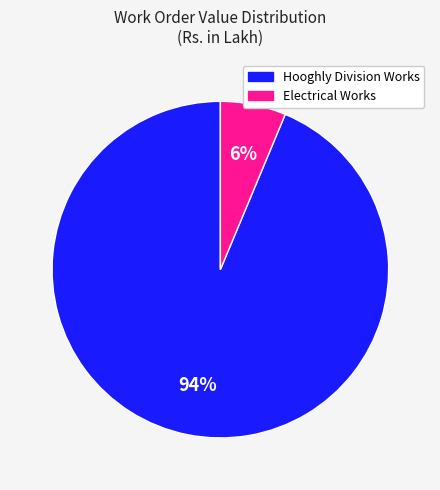

Does any single category account for the majority?

Yes